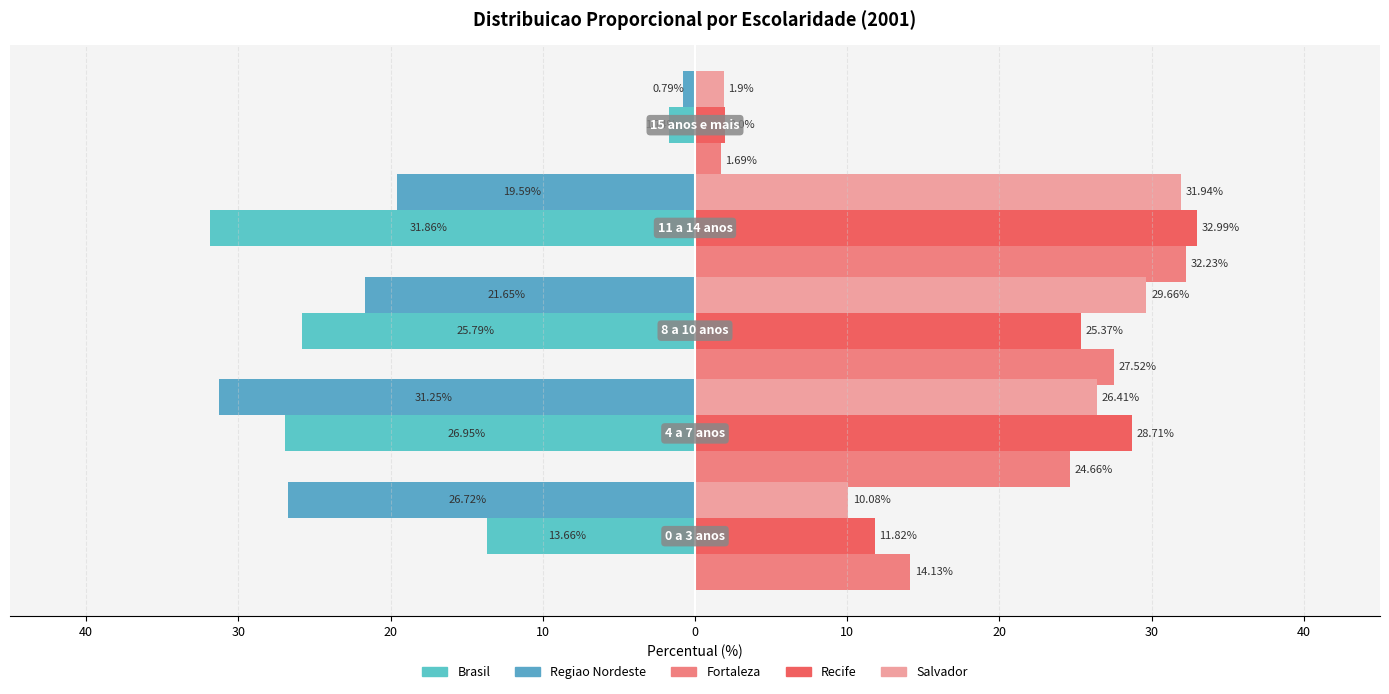

What is the difference between the second highest and second lowest values in the Regiao Nordeste series?

7.1